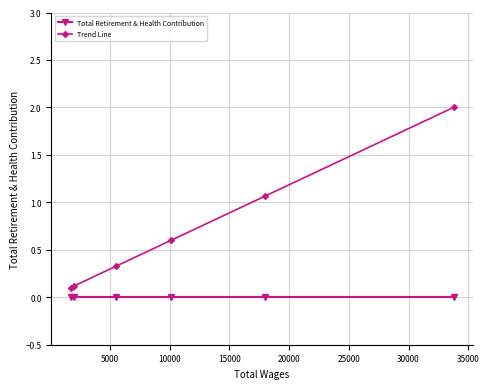

What is the difference between the maximum and second lowest values in the Trend Line series?

1.9